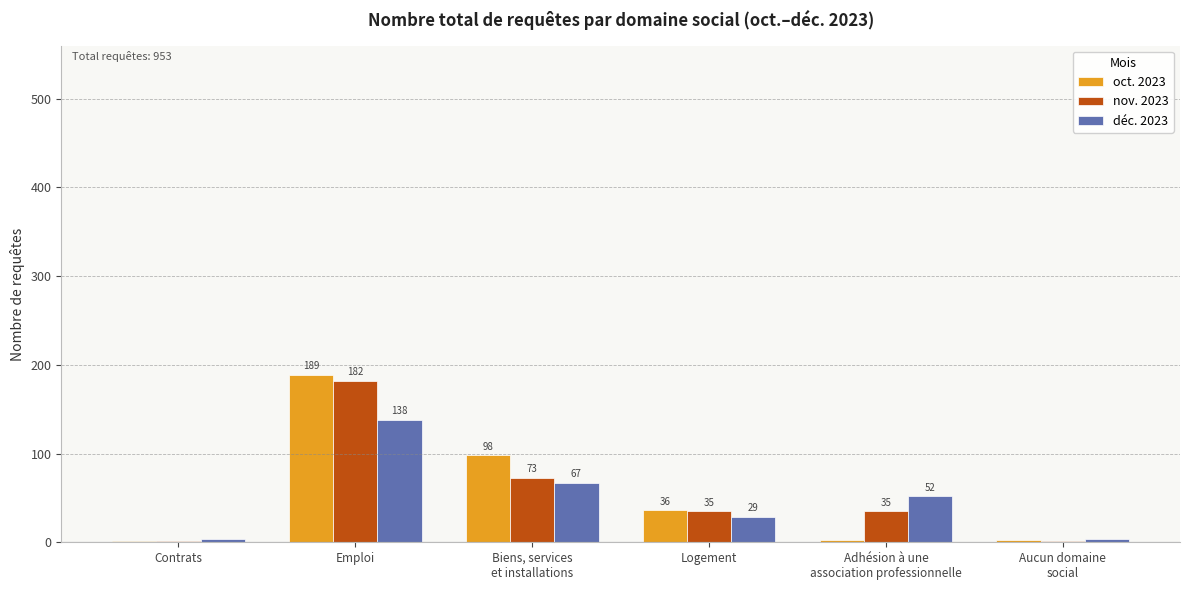

What is the sum of all nov. 2023 values?

328